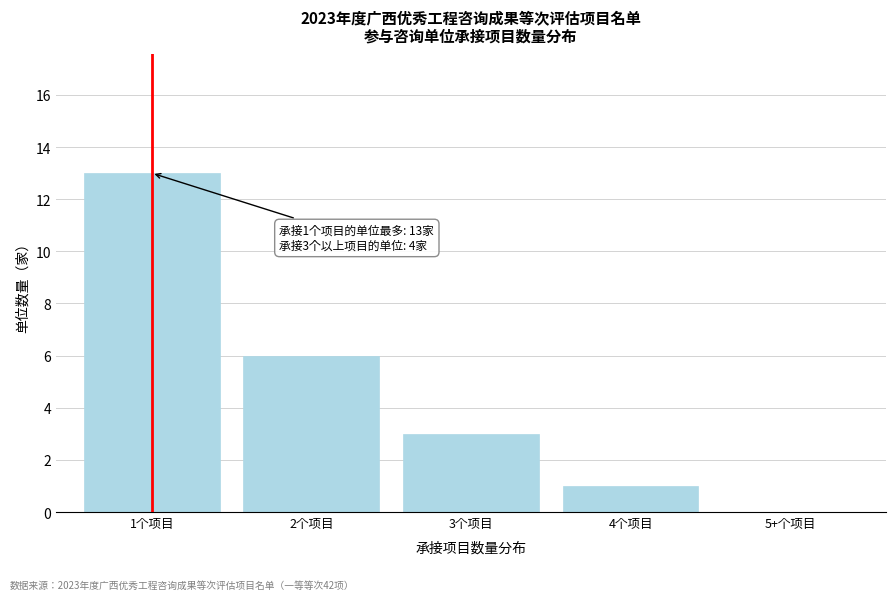

Reading right to left, list all the values displayed in this chart.

5+个项目=0	4个项目=1	3个项目=3	2个项目=6	1个项目=13